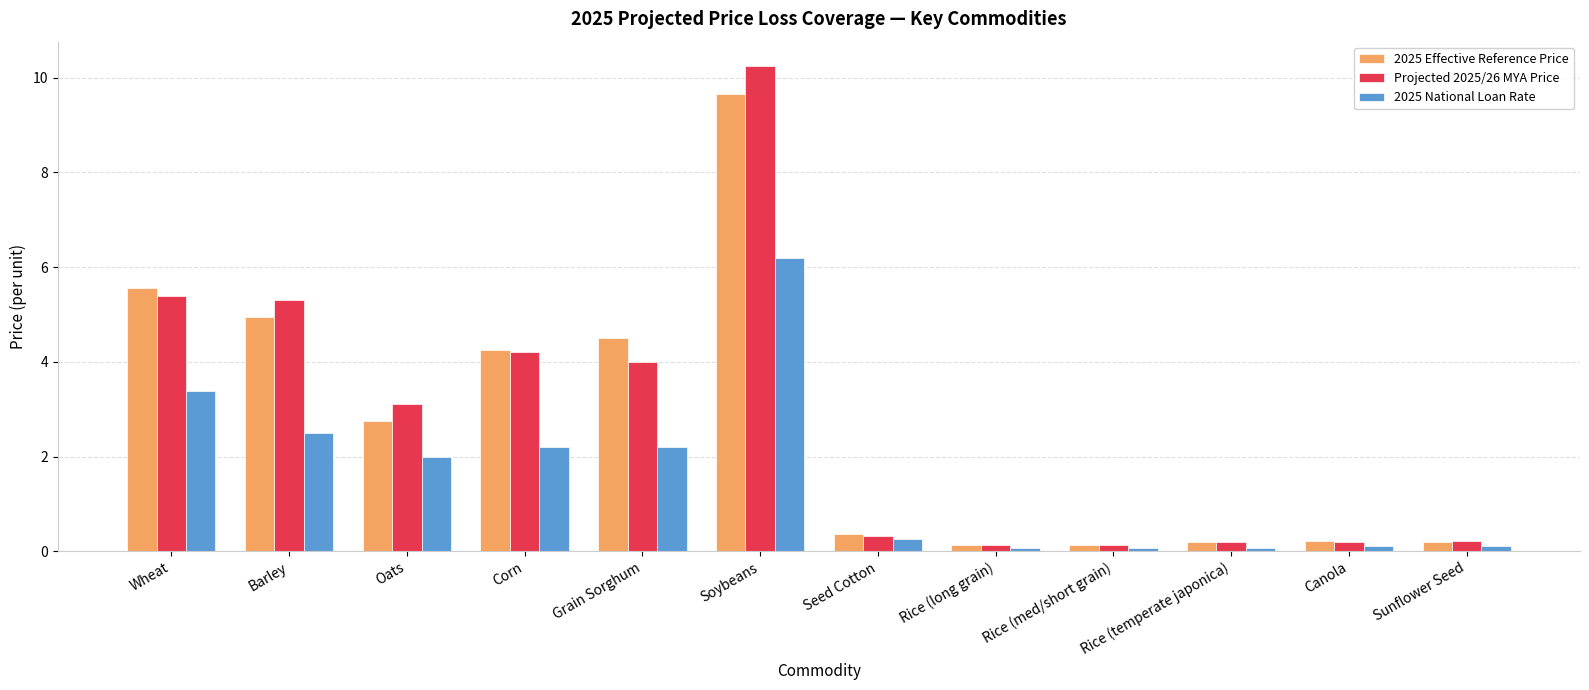

What is the sum of all Projected 2025/26 MYA Price values?

33.4